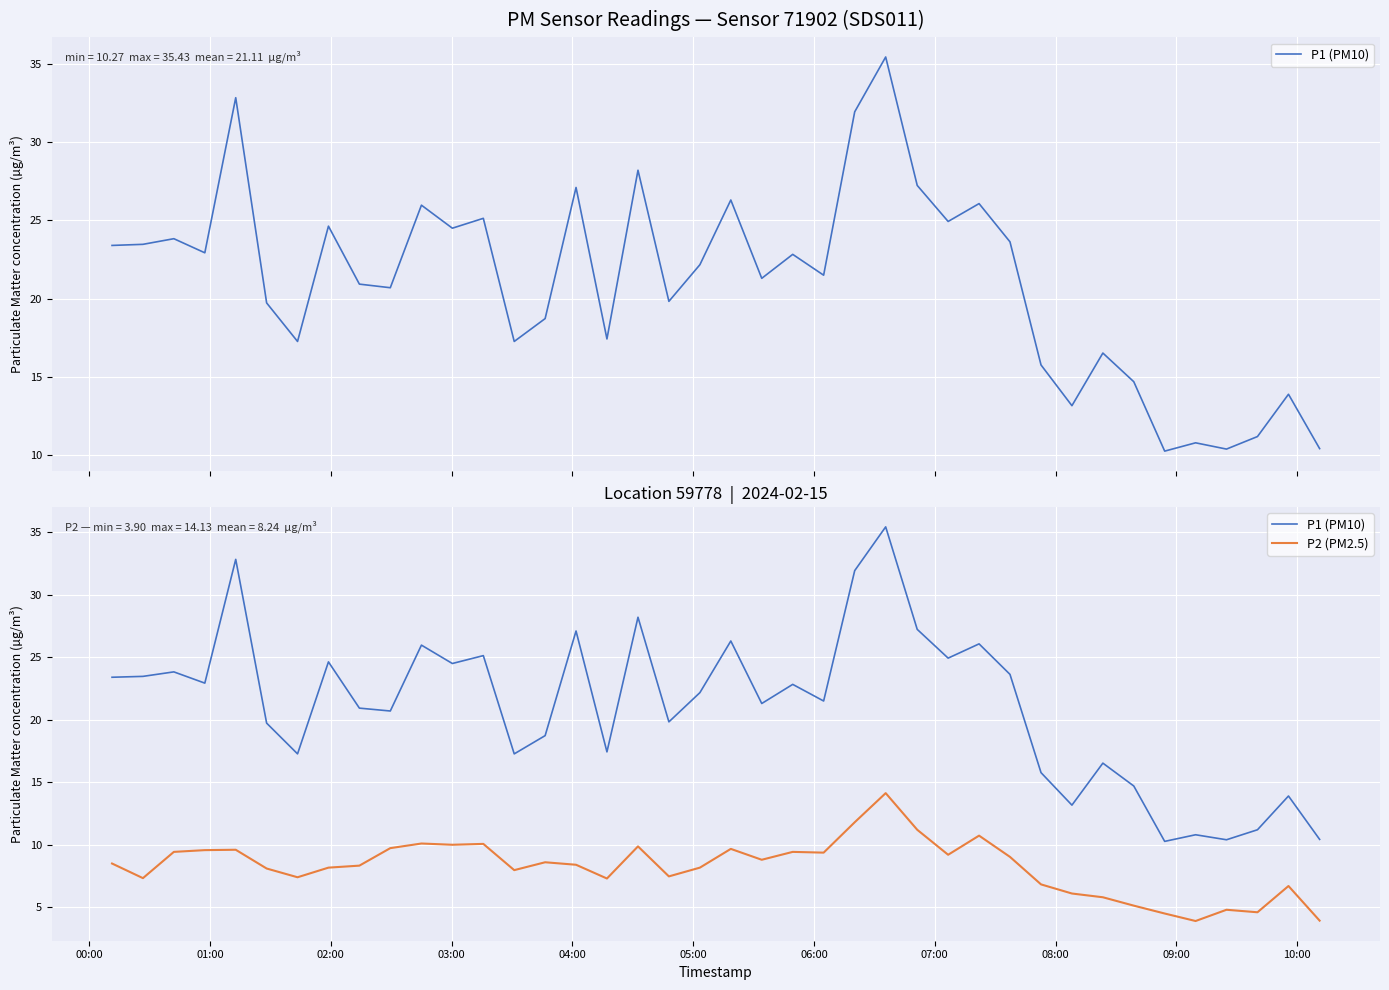

True or false: P2 (PM2.5) and P1 (PM10) intersect in this chart.

False